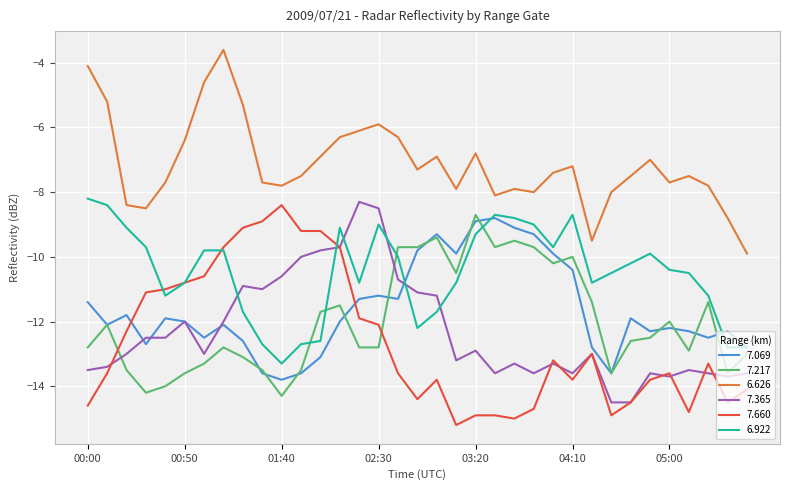

True or false: 7.069 and 6.626 intersect in this chart.

False